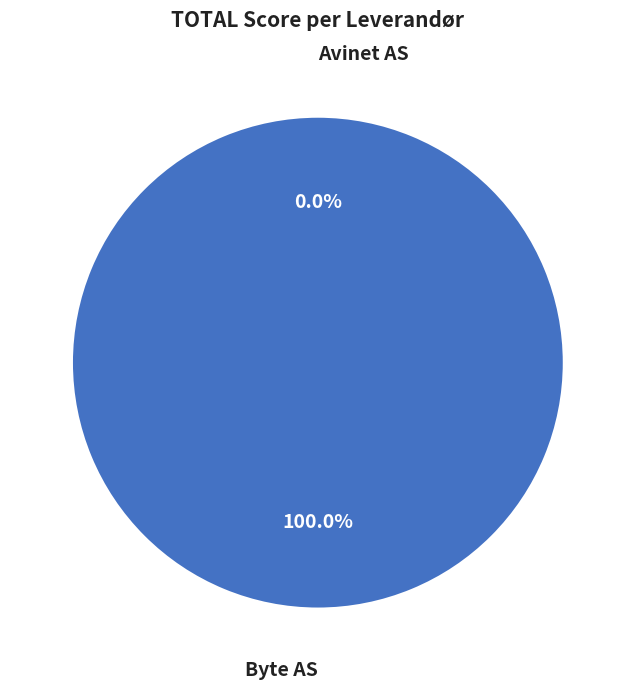

What percentage do Avinet AS and Byte AS together represent?

100.0%